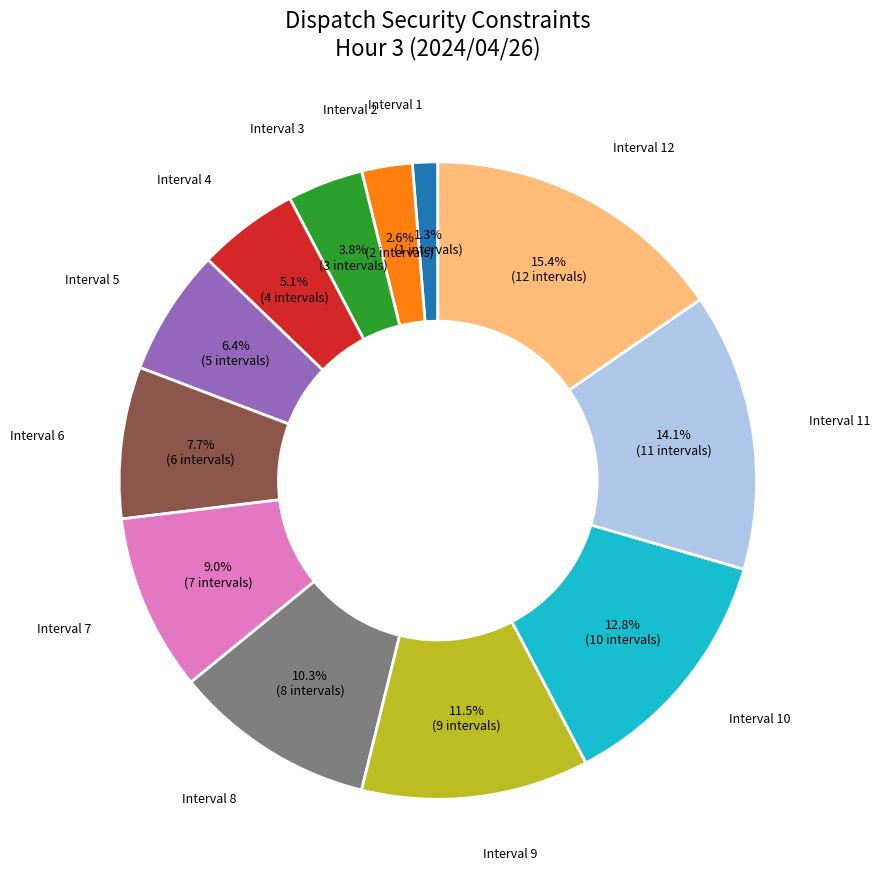

Is there any slice that represents more than half of the pie?

No